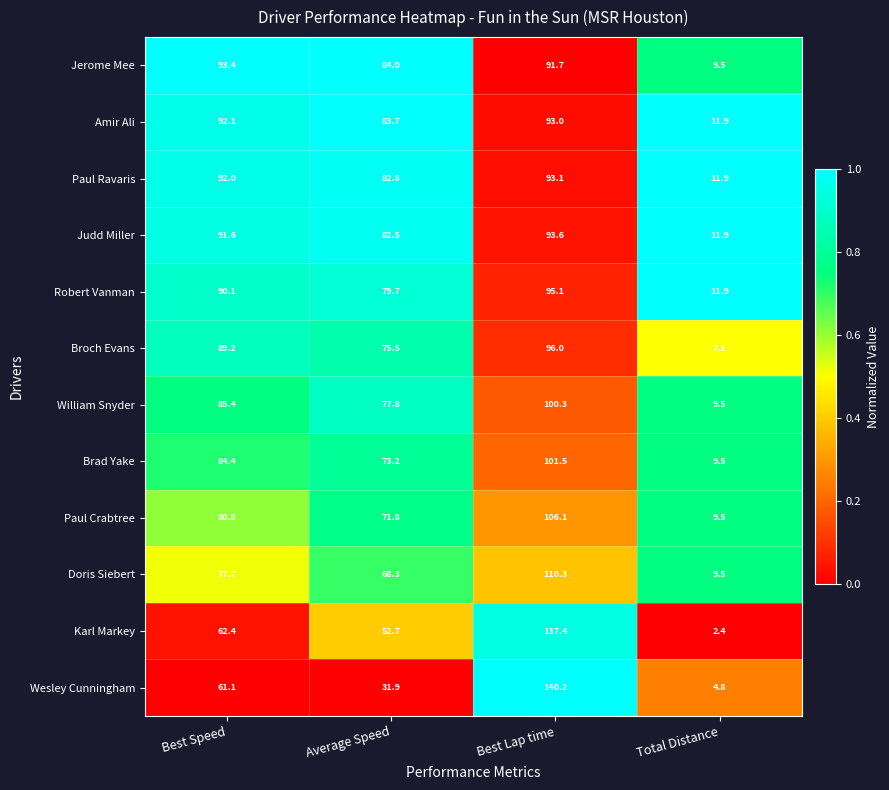

What is the average value of the Doris Siebert series?

66.5